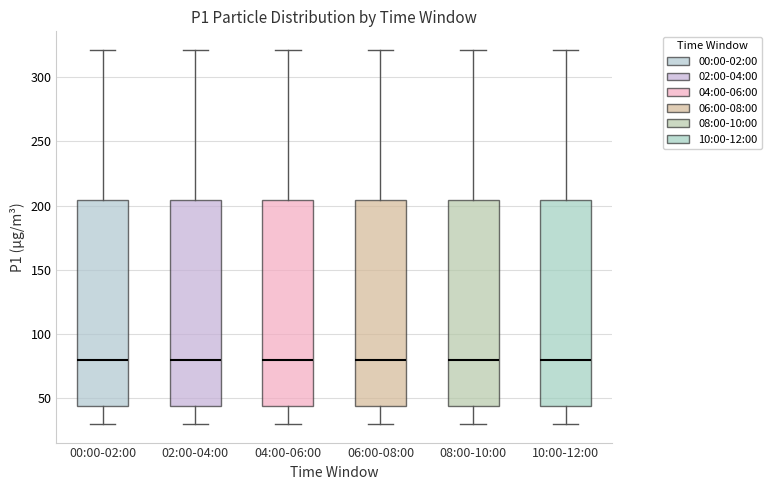

Reading left to right, transcribe this box plot: for each box, give where its median line is, the range the box spans, and where its two whiskers end, as read against the y-axis. The values are not printed on the chart, so give them approximately, as read against the axis.

00:00-02:00: median 80, box 45 to 205, whiskers 30 to 320
02:00-04:00: median 80, box 45 to 205, whiskers 30 to 320
04:00-06:00: median 80, box 45 to 205, whiskers 30 to 320
06:00-08:00: median 80, box 45 to 205, whiskers 30 to 320
08:00-10:00: median 80, box 45 to 205, whiskers 30 to 320
10:00-12:00: median 80, box 45 to 205, whiskers 30 to 320